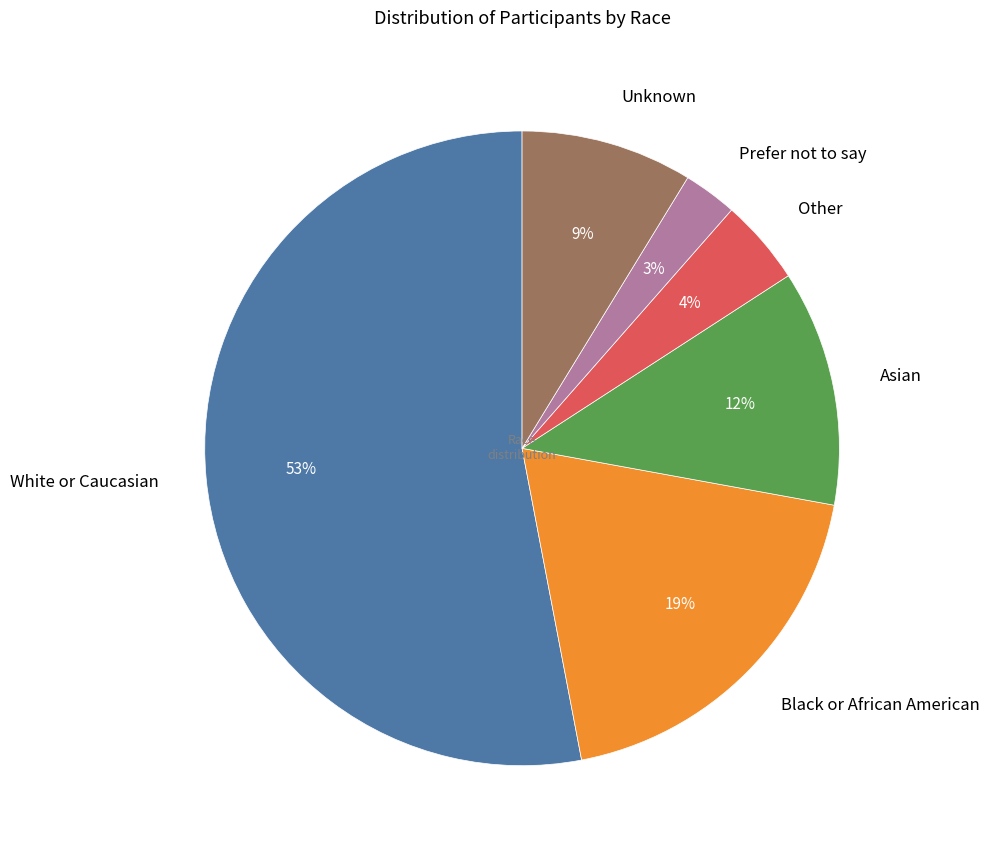

What is the smallest slice in the pie chart?

Prefer not to say